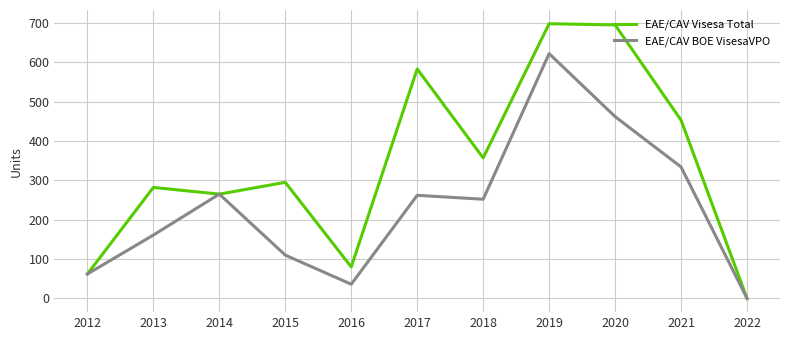

What is the spread (max minus min) of values at 2017?

321